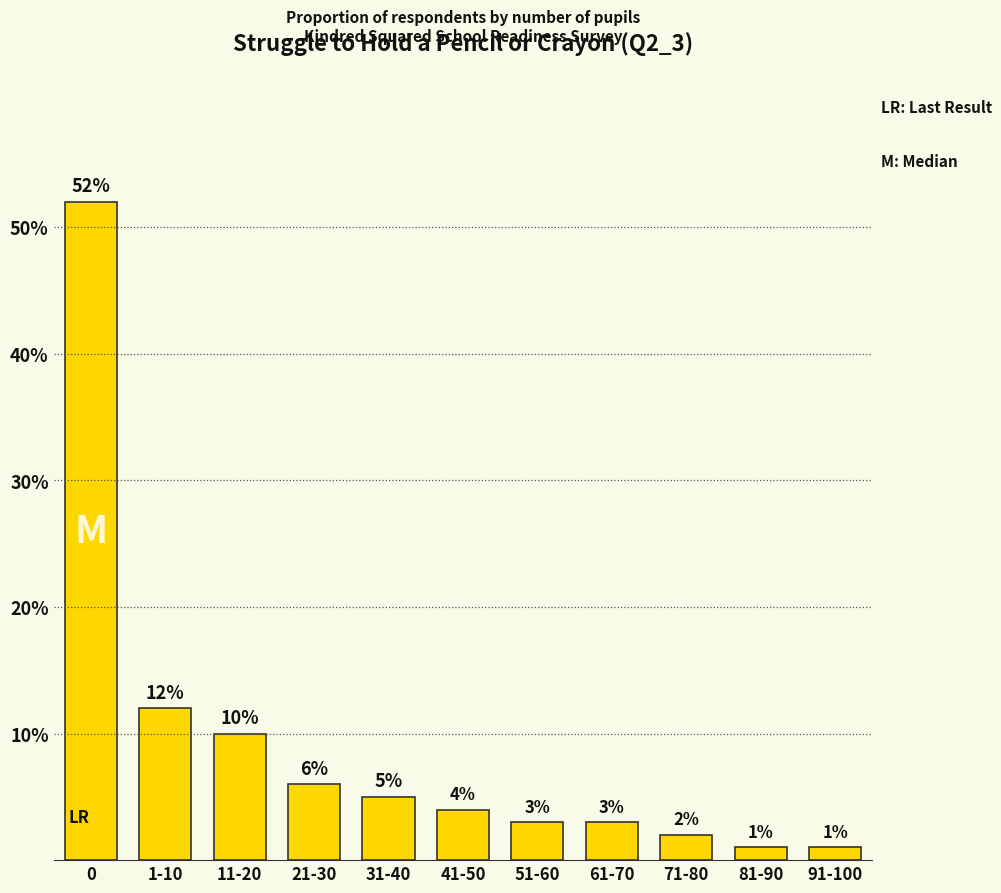

Are the bars horizontal?

No